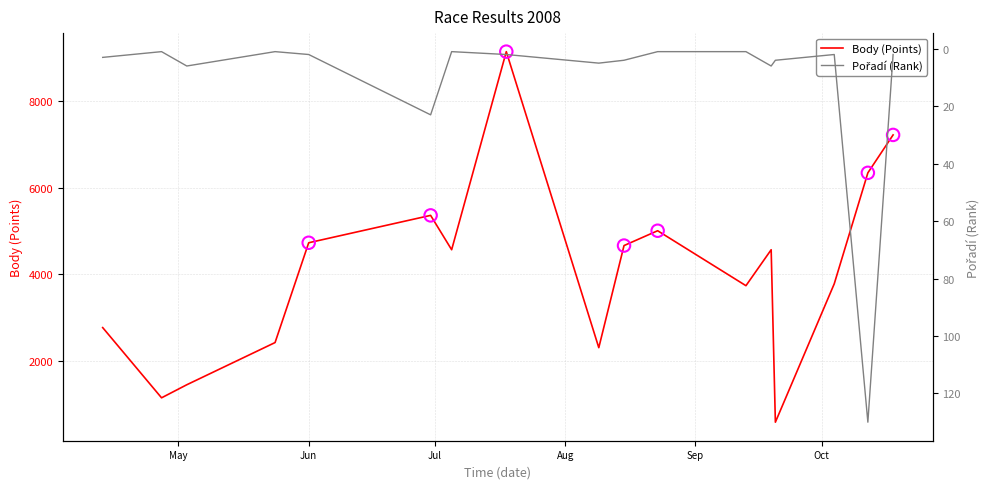

Is the value of Pořadí at 2008-04-27 greater than the value of Body at 2008-09-20?

No